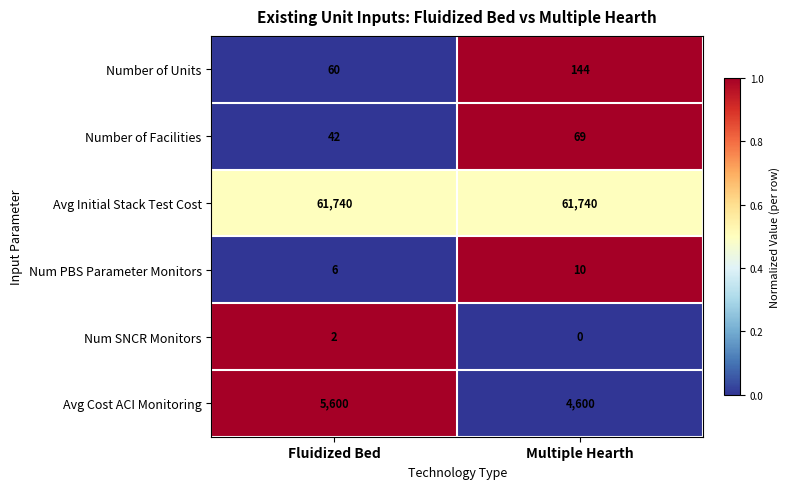

The Number of Units series shows 60 at Fluidized Bed. True or false?

True